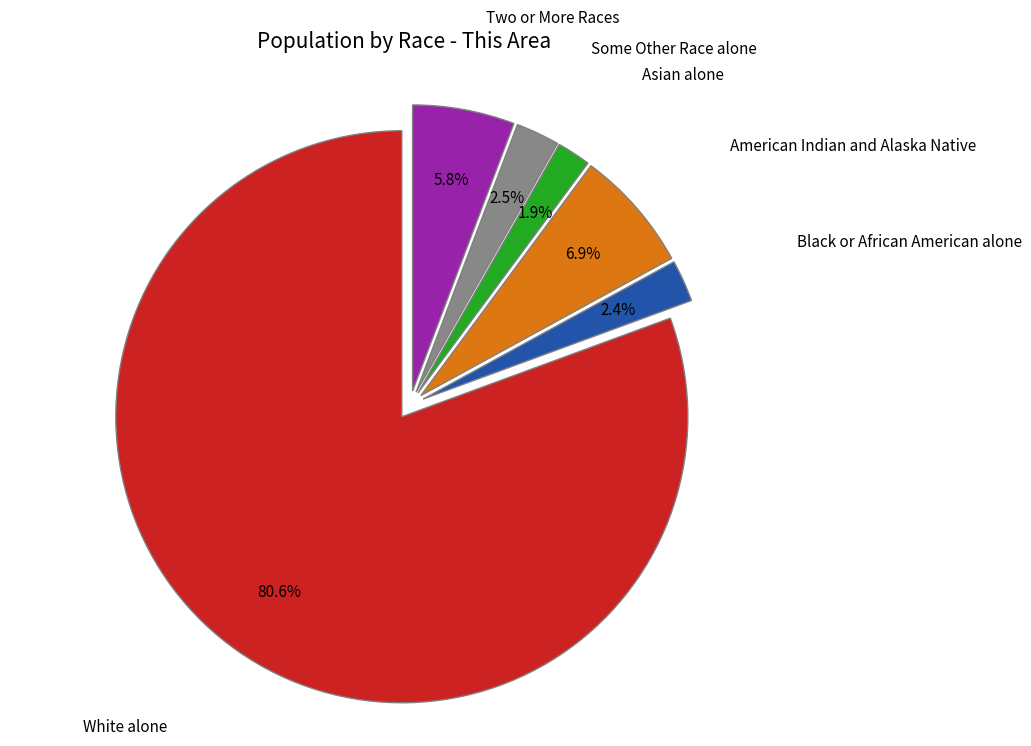

How many slices are in this pie chart?

6